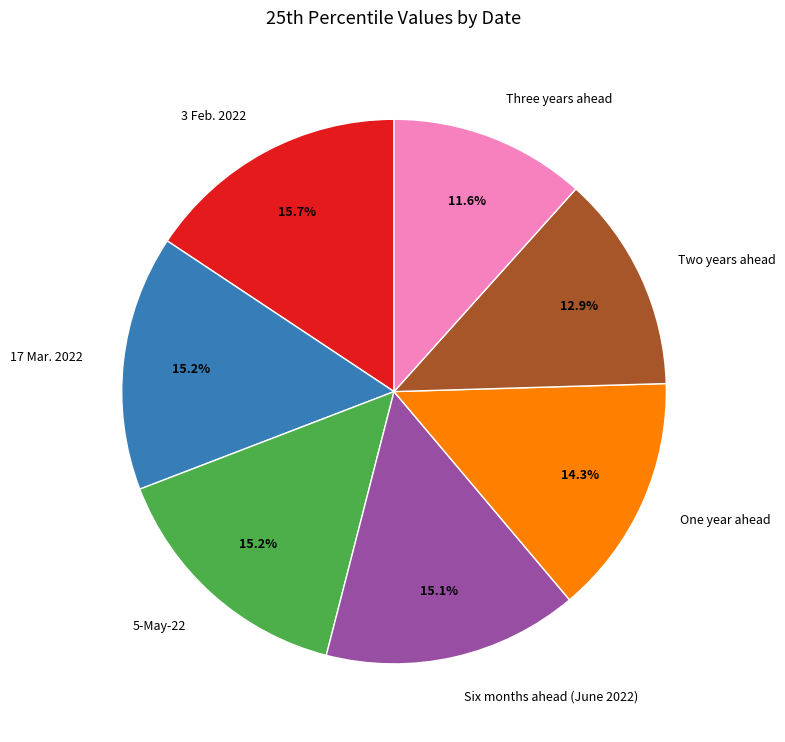

Is it true that One year ahead is 1% of the pie?

False